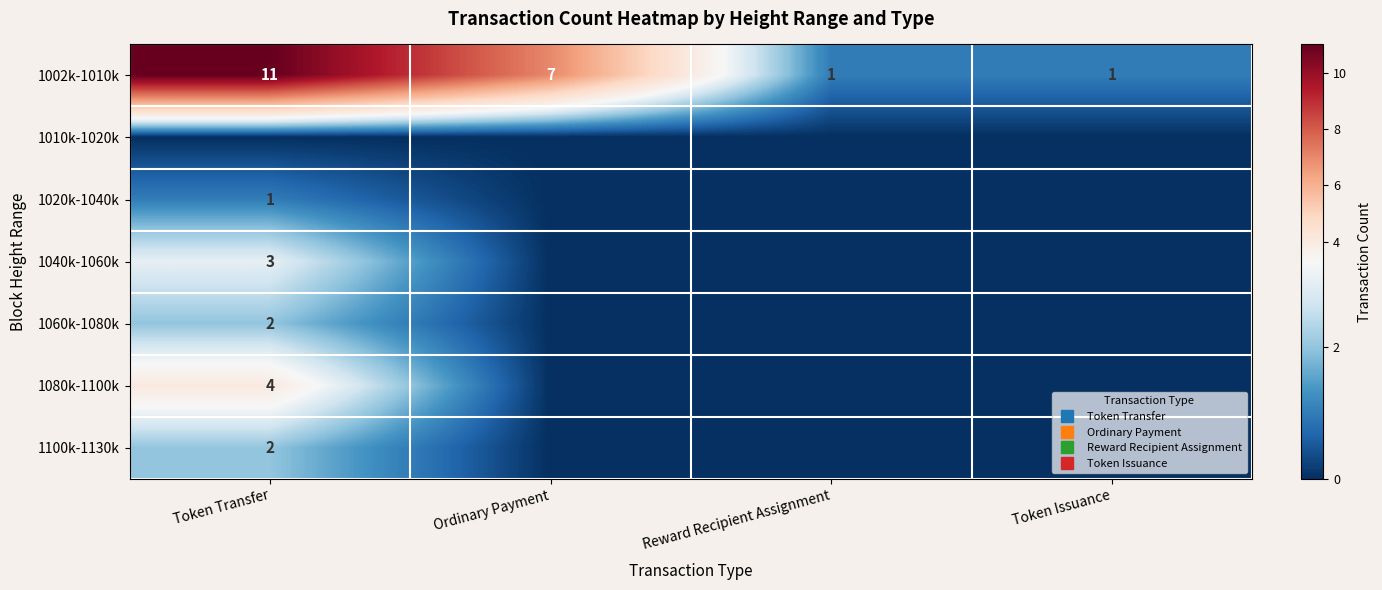

List the labels in order of 1060k-1080k value, largest first.

Token Transfer, Ordinary Payment, Reward Recipient Assignment, Token Issuance